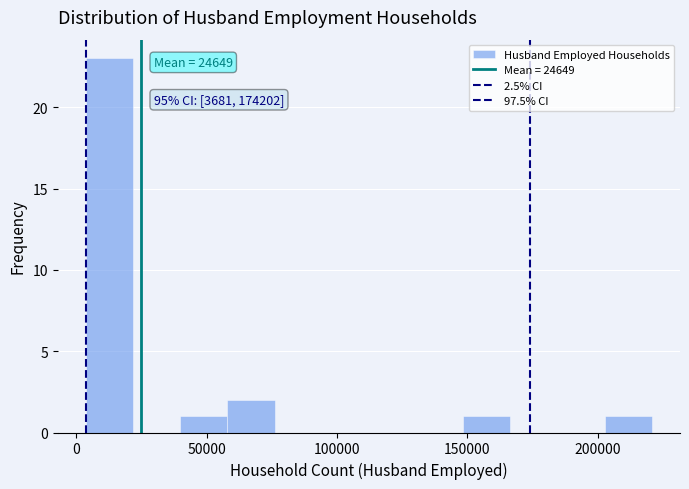

Around what value on the x-axis is the tallest bar? Give the approximate position of its centre, as read against the axis.

15000